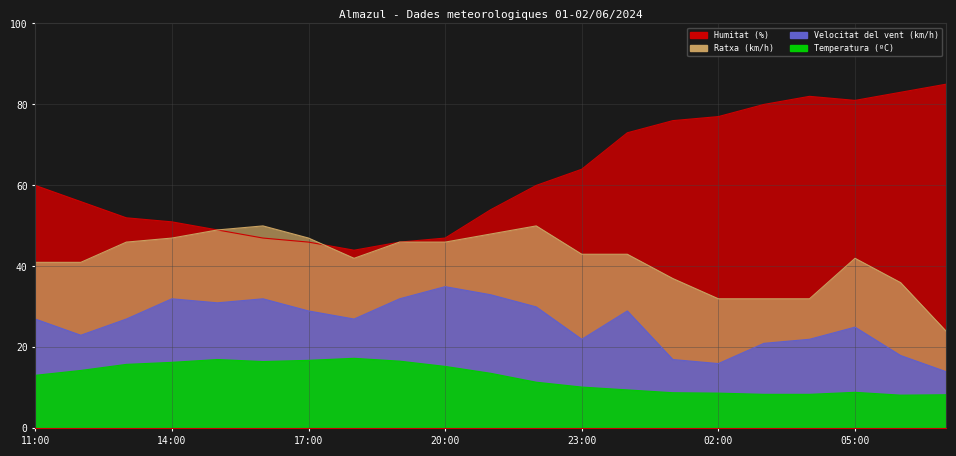

What is the difference between the second highest and minimum values in the Humitat (%) series?

39.0